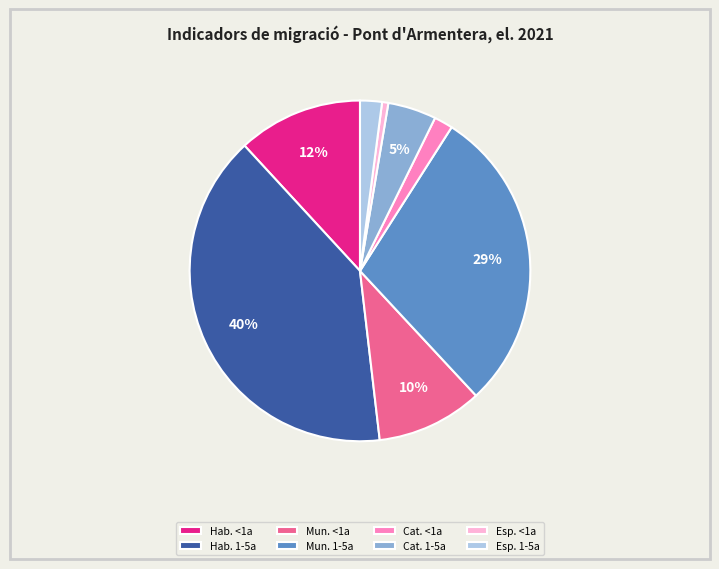

How many slices are in this pie chart?

8